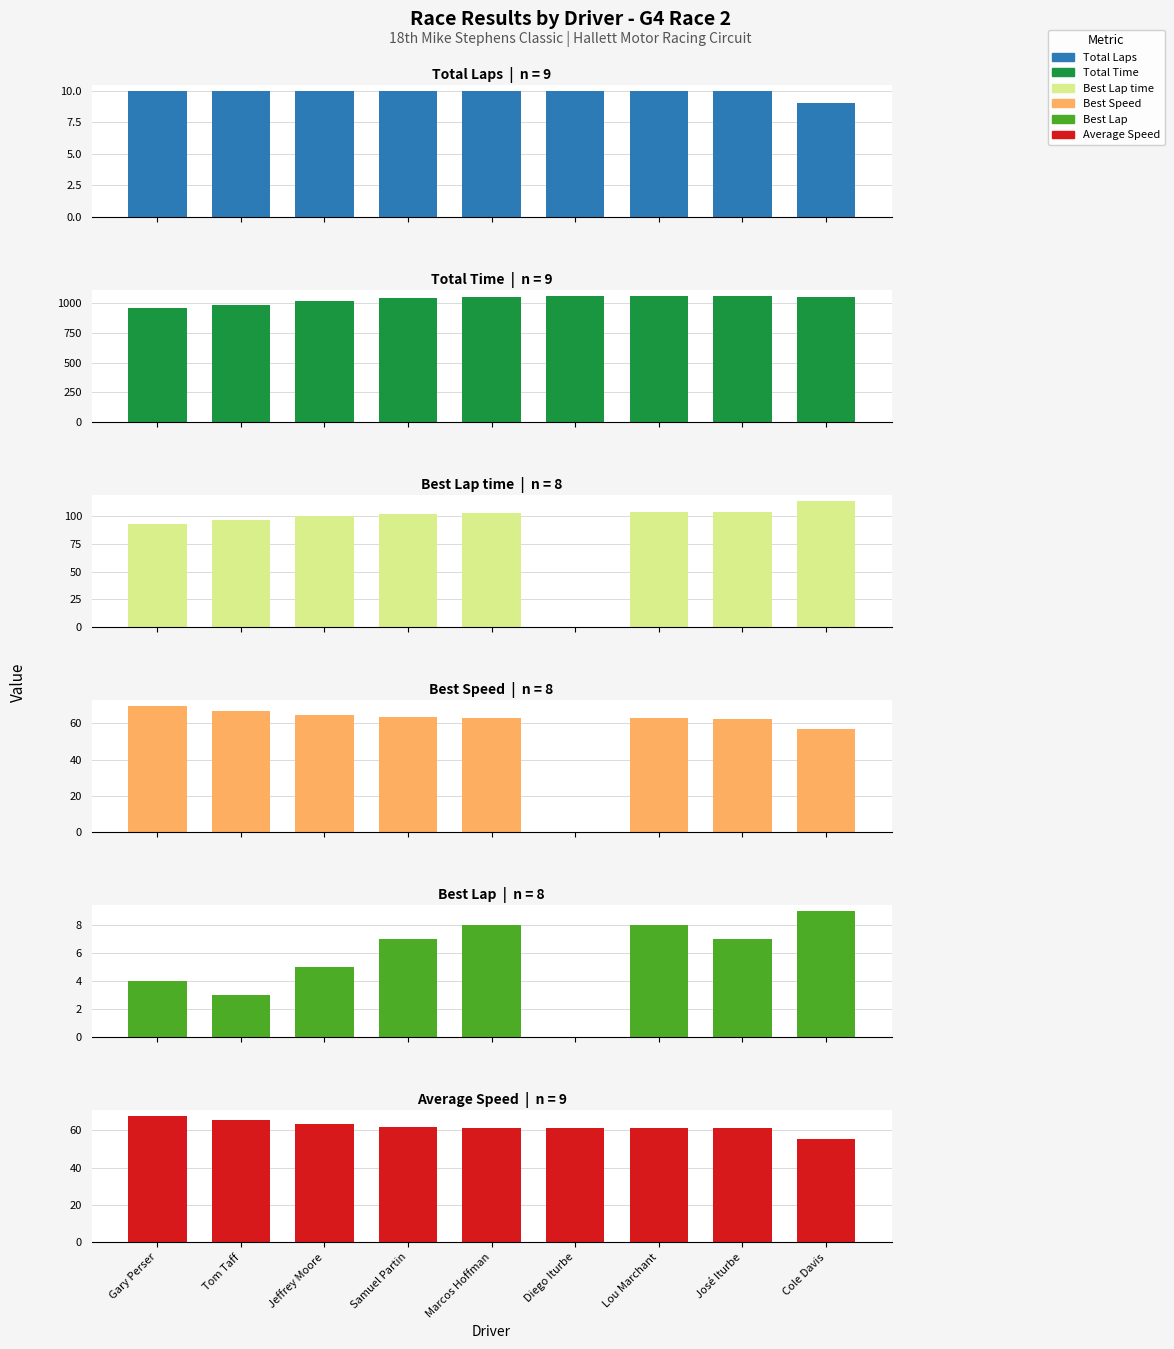

True or false: Total Time has a value of 1057.1 at Diego Iturbe.

True